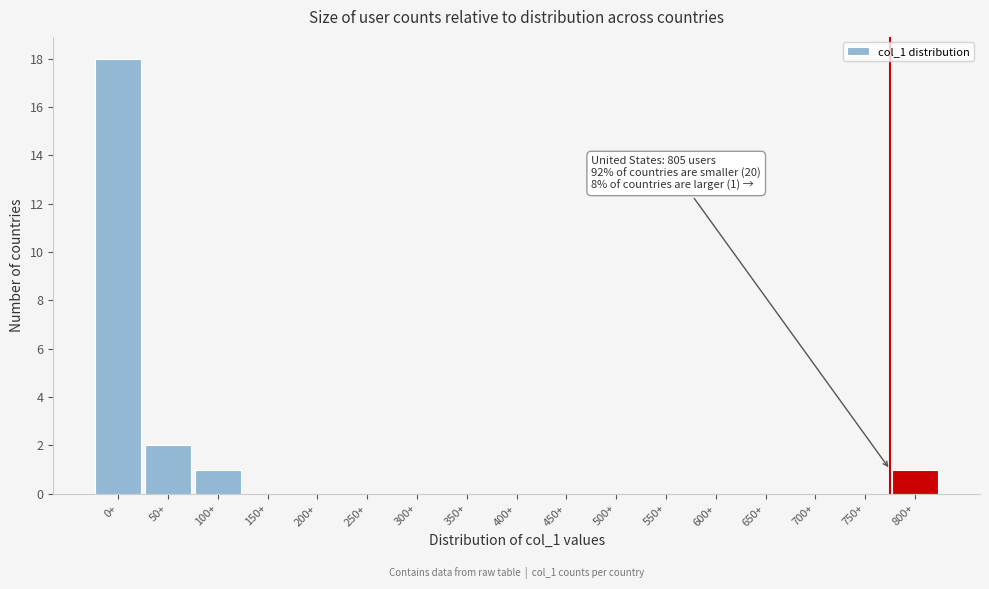

Reading right to left, transcribe all the data shown in this chart.

800+=1	750+=0	700+=0	650+=0	600+=0	550+=0	500+=0	450+=0	400+=0	350+=0	300+=0	250+=0	200+=0	150+=0	100+=1	50+=2	0+=18